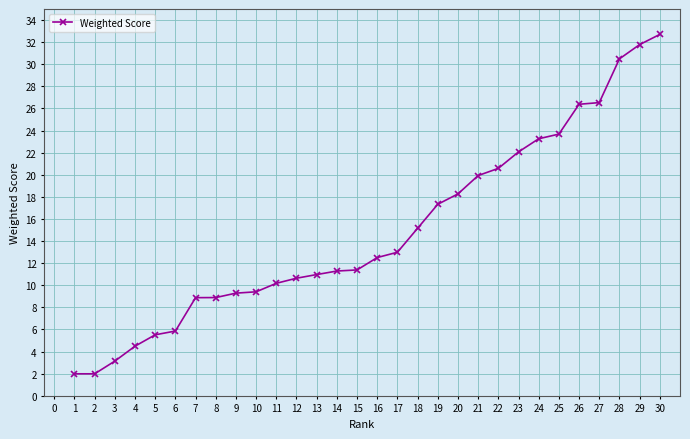

What is the average value?

14.9